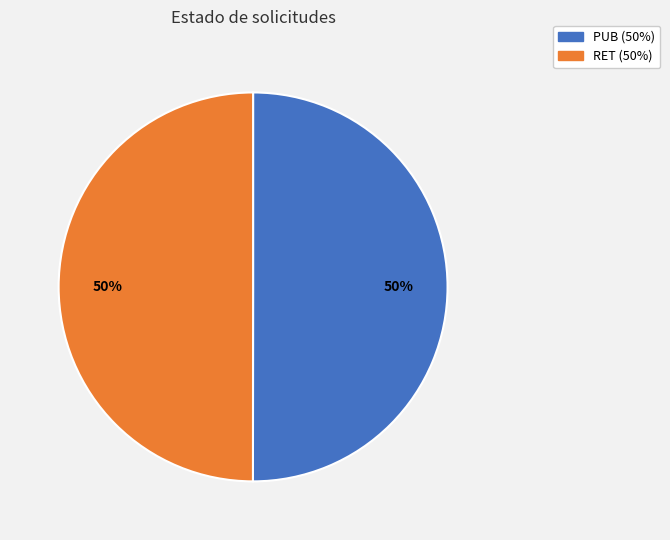

Combined, do RET and PUB account for over 50%?

Yes